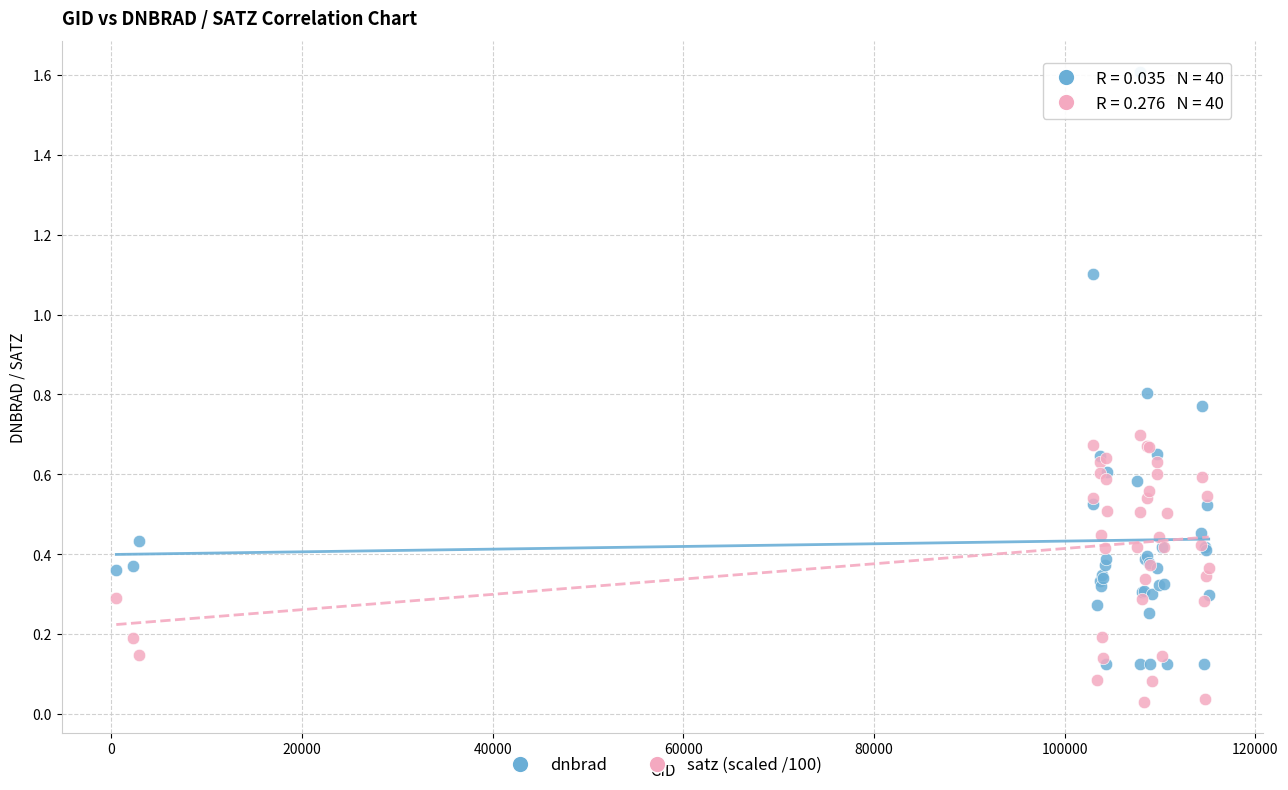

Which series has the widest spread of Y values?

dnbrad